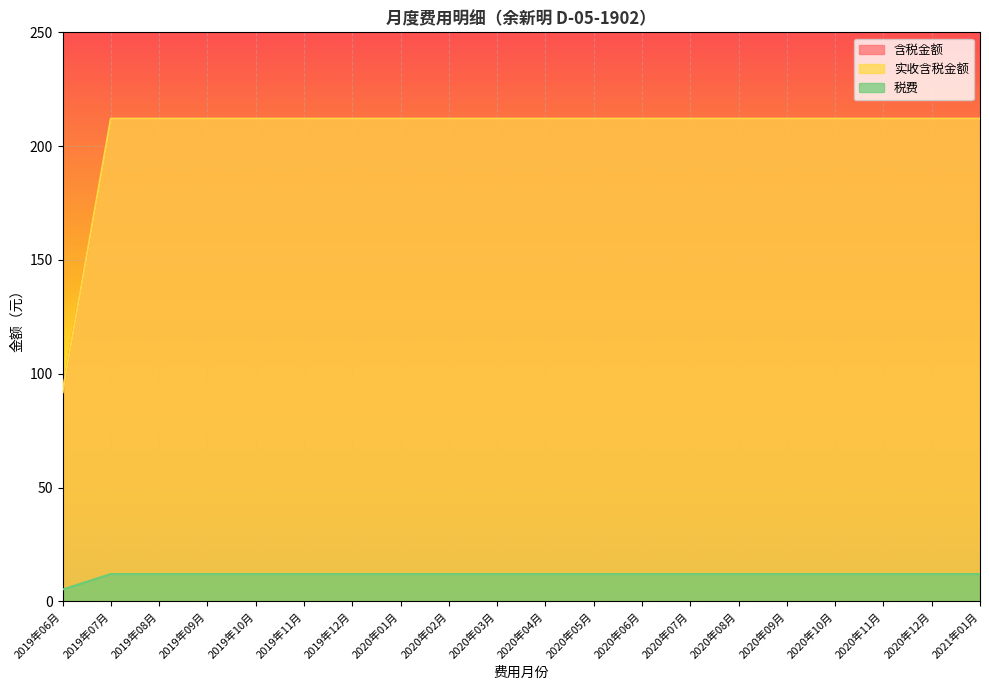

What is the label of the 17th point from the right?

2019年09月